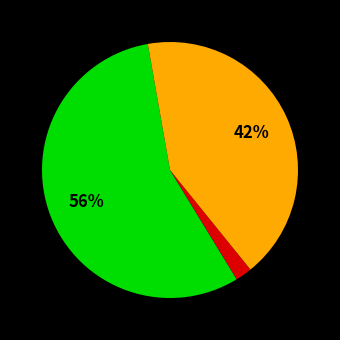

How many slices are in this pie chart?

3